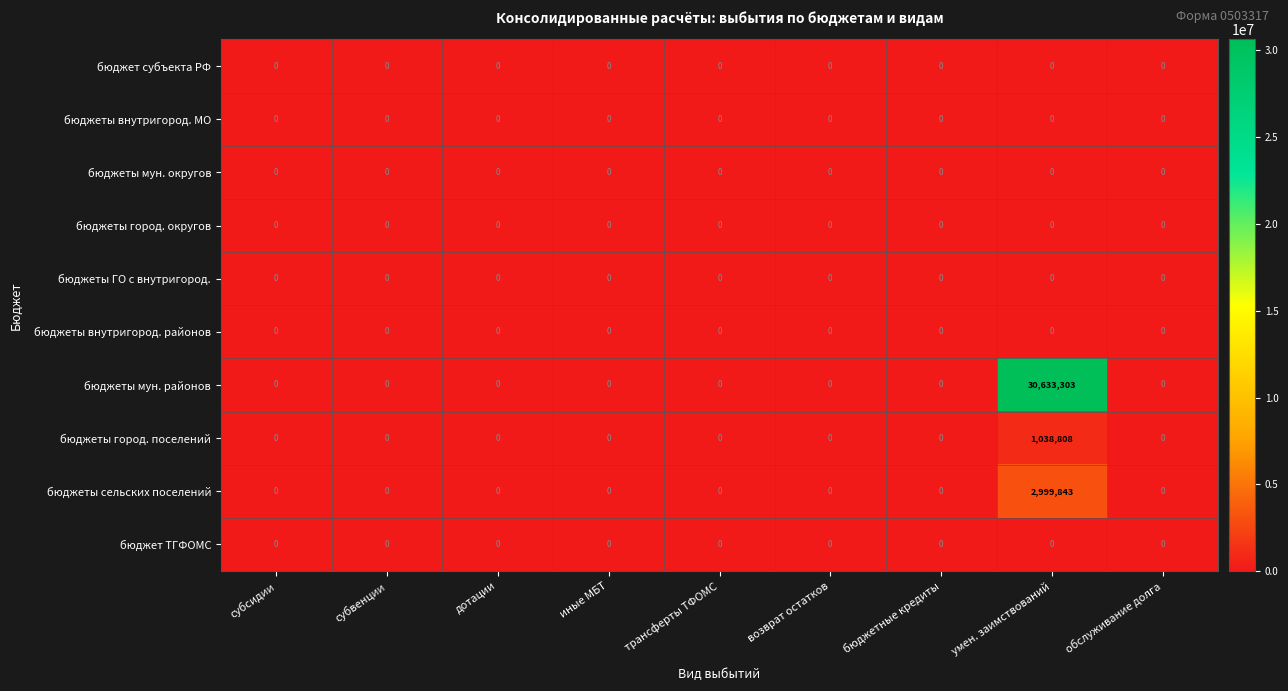

Which series has the largest total across all categories?

бюджеты мун. районов